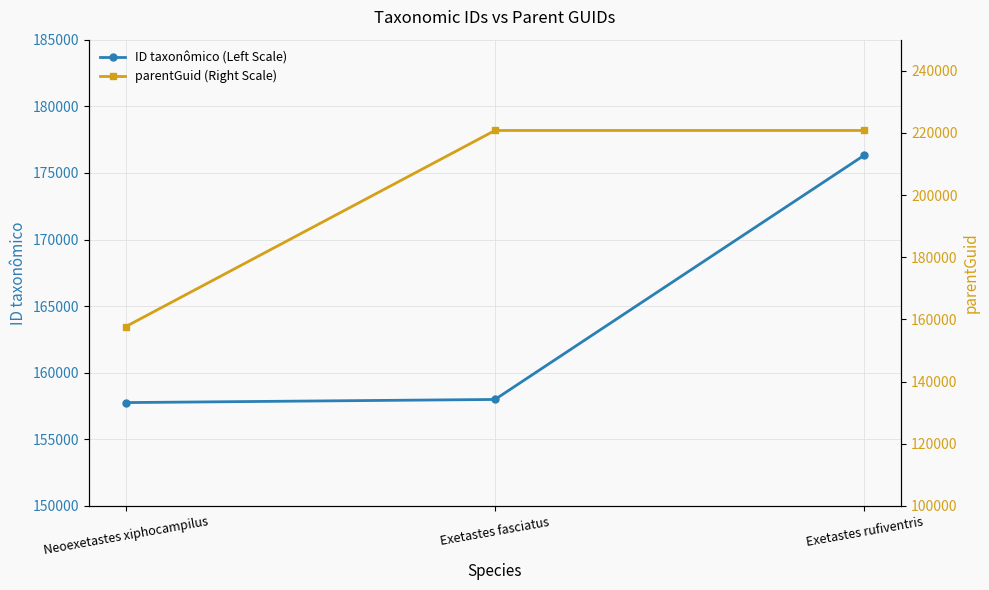

Count the number of data series in this chart.

2